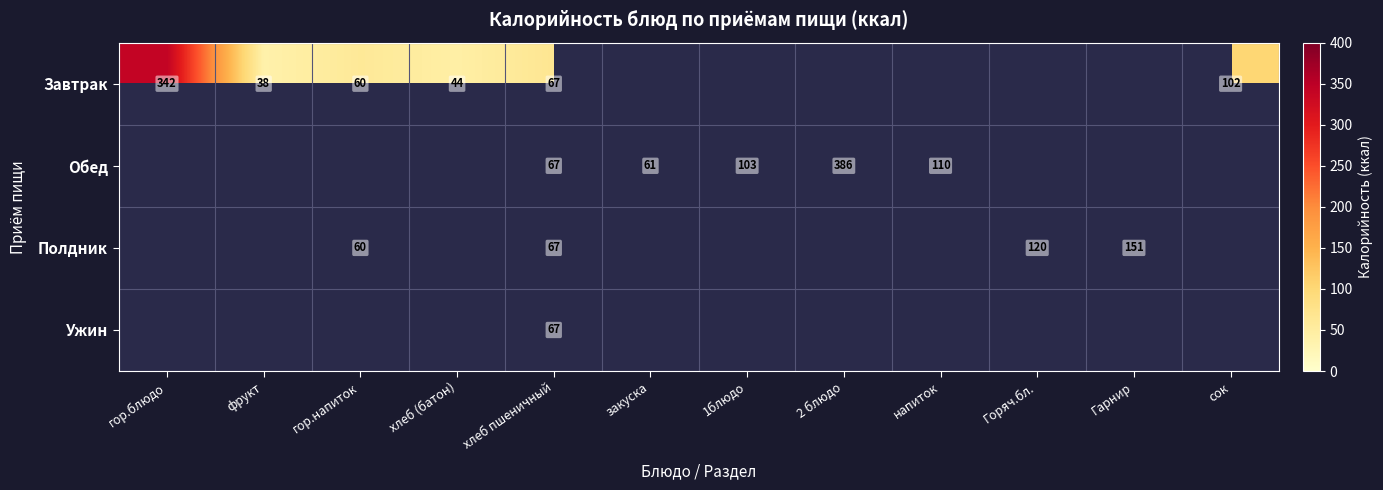

At which category does the chart reach its peak across all series?

2 блюдо